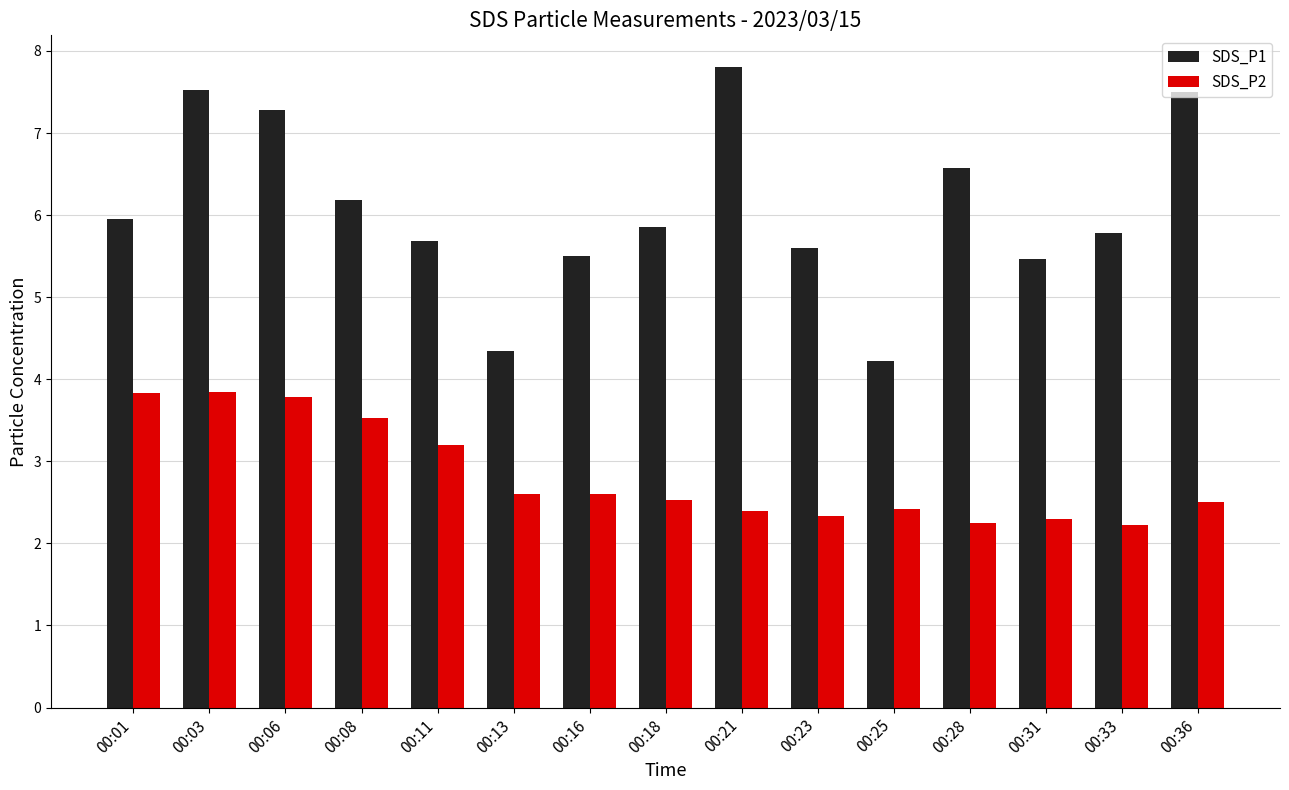

How many bars are there in total?

30